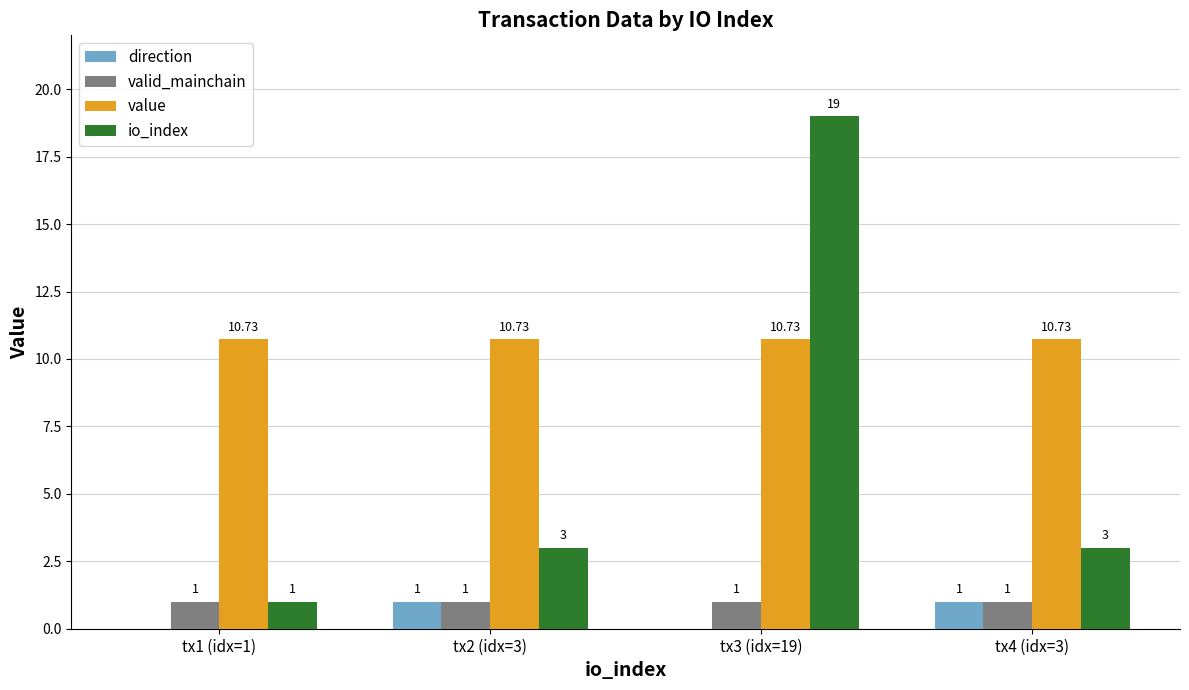

True or false: valid_mainchain has a value of 1.0 at tx1 (idx=1).

True